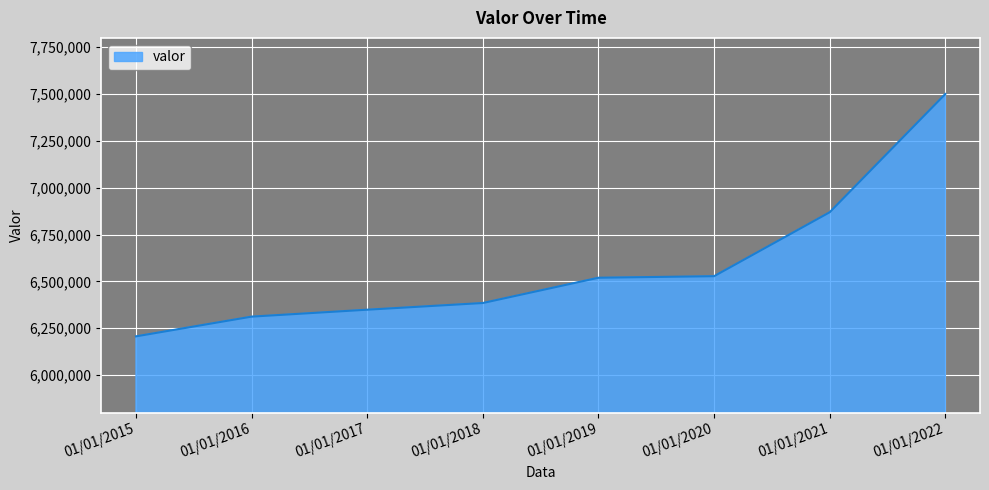

What is the greatest value displayed?

7500575